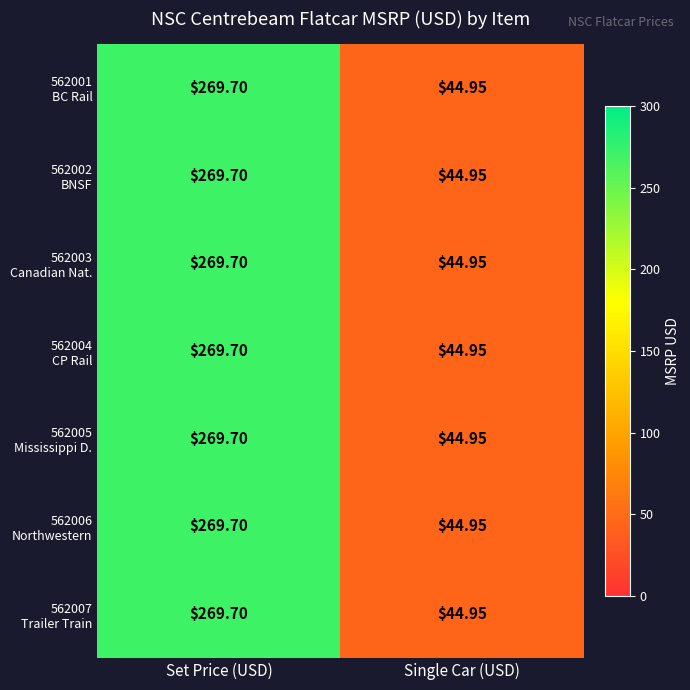

Which category has the highest value across all series?

Set Price (USD)